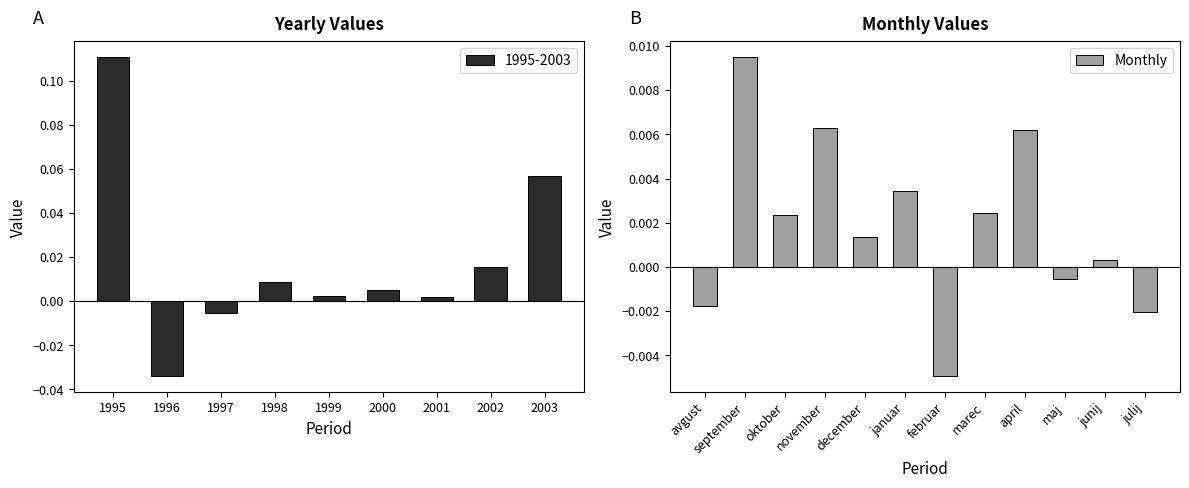

Does the chart contain any negative values?

Yes